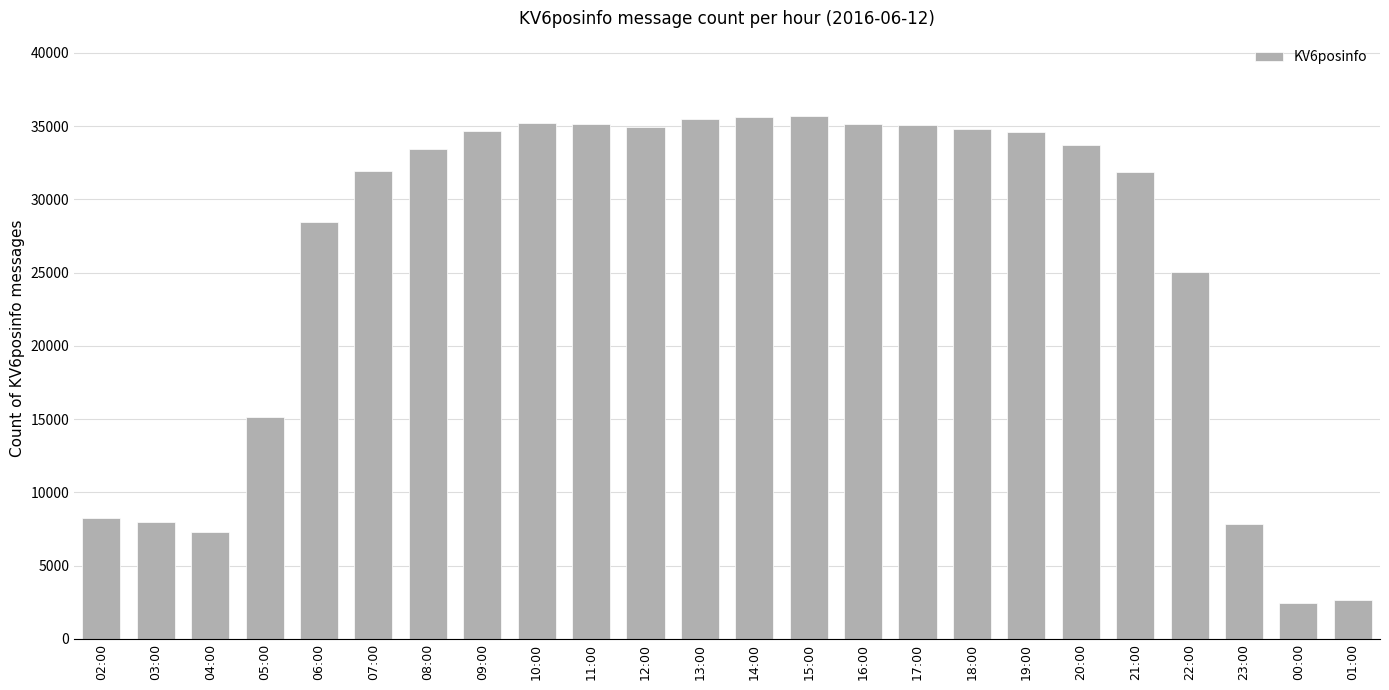

What is the minimum value shown in the chart?

2419